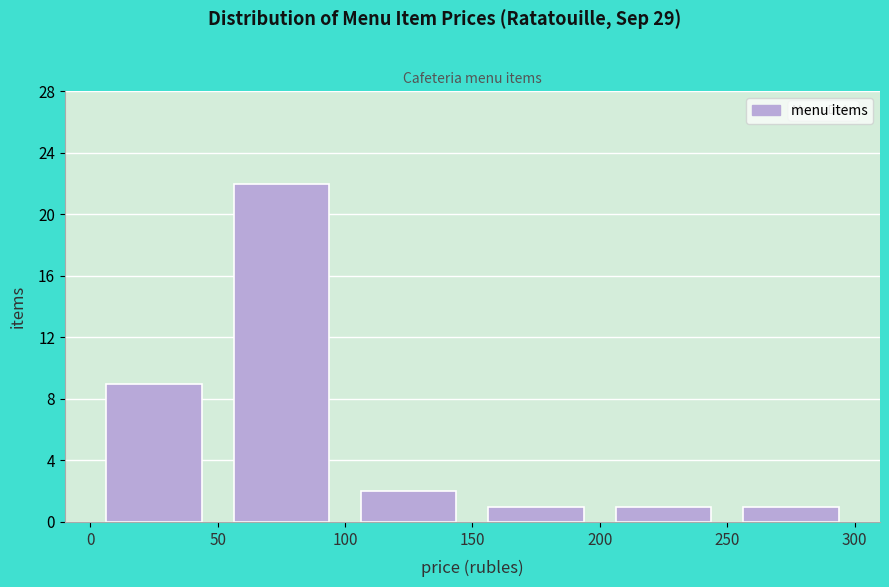

Reading left to right, transcribe this chart: for each bar, give the range it covers on the x-axis and its height. The values are not printed on the chart, so give them approximately, as read against the axis.

0 to 50: 9
50 to 100: 22
100 to 150: 2
150 to 200: 1
200 to 250: 1
250 to 300: 1